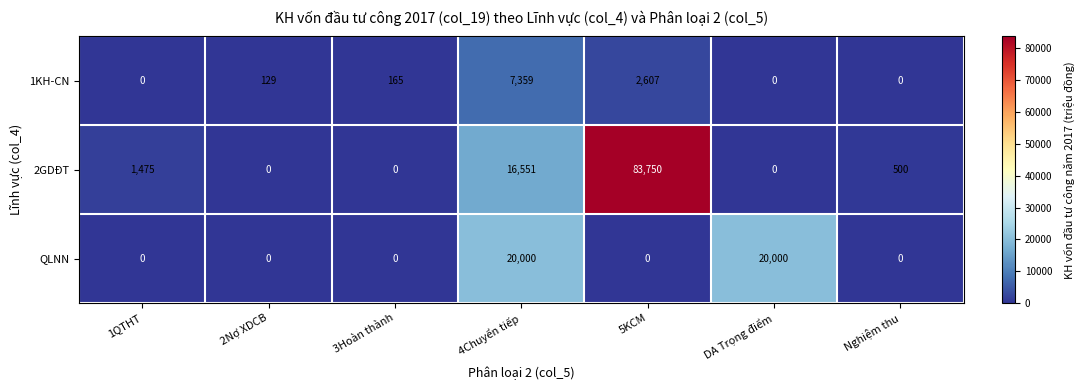

Rank the series by their maximum value, from lowest to highest.

1KH-CN, QLNN, 2GDĐT